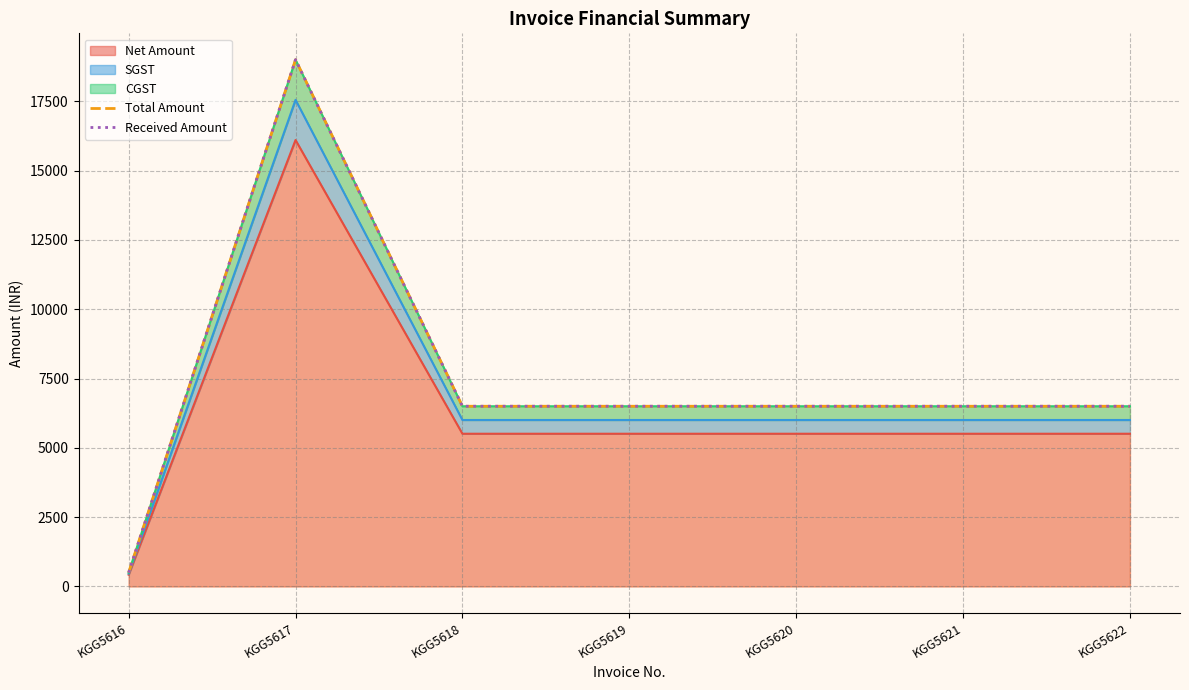

Does the chart have visible grid lines?

Yes